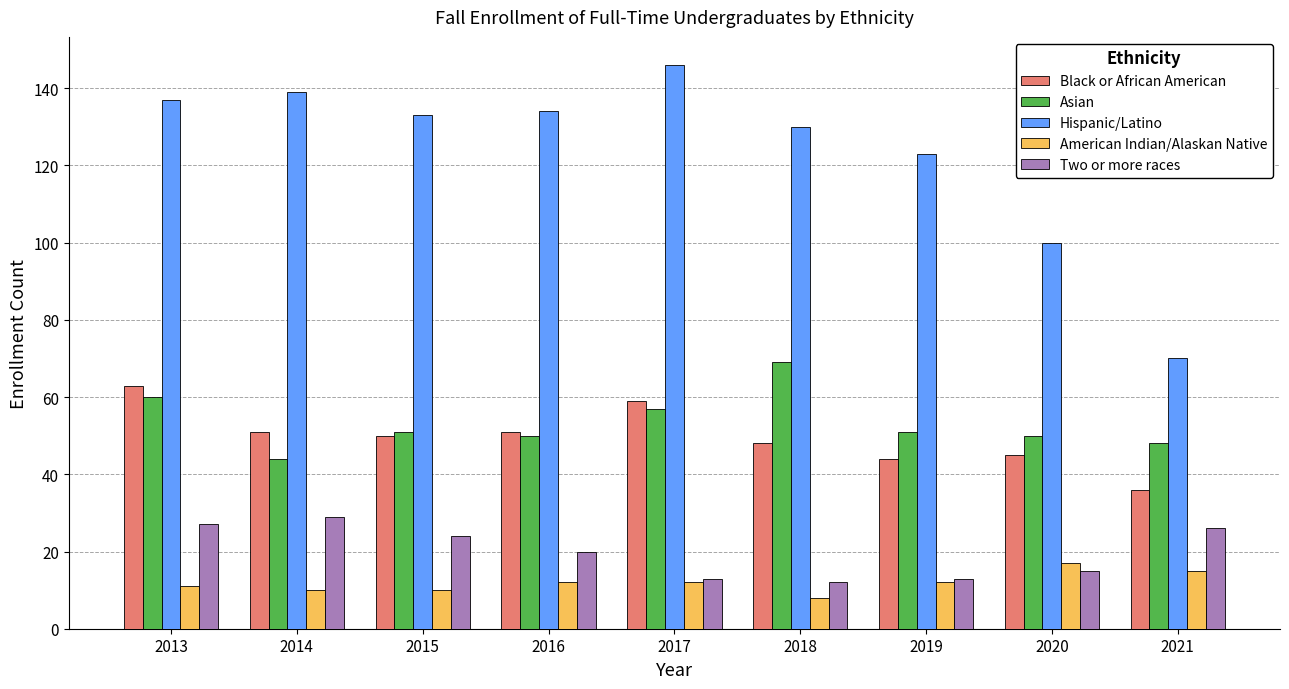

What is the difference between the highest and lowest values at 2019?

111